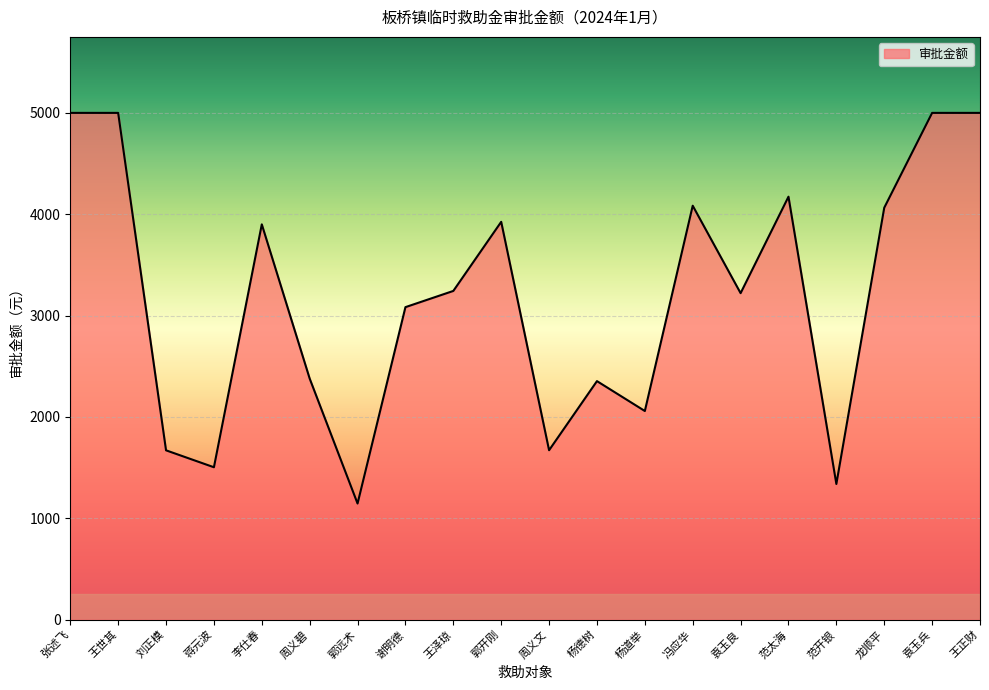

True or false: the data shows 3663 at 杨德树.

False